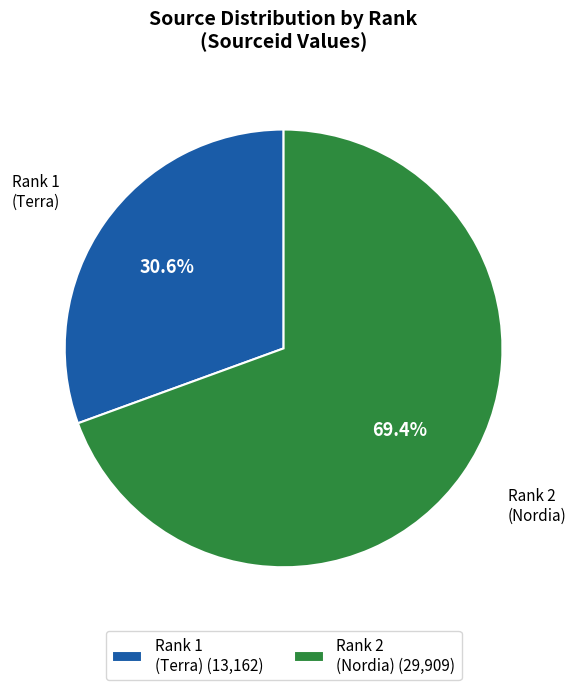

To the nearest percent, what is the difference between the largest and smallest slice percentages?

39%